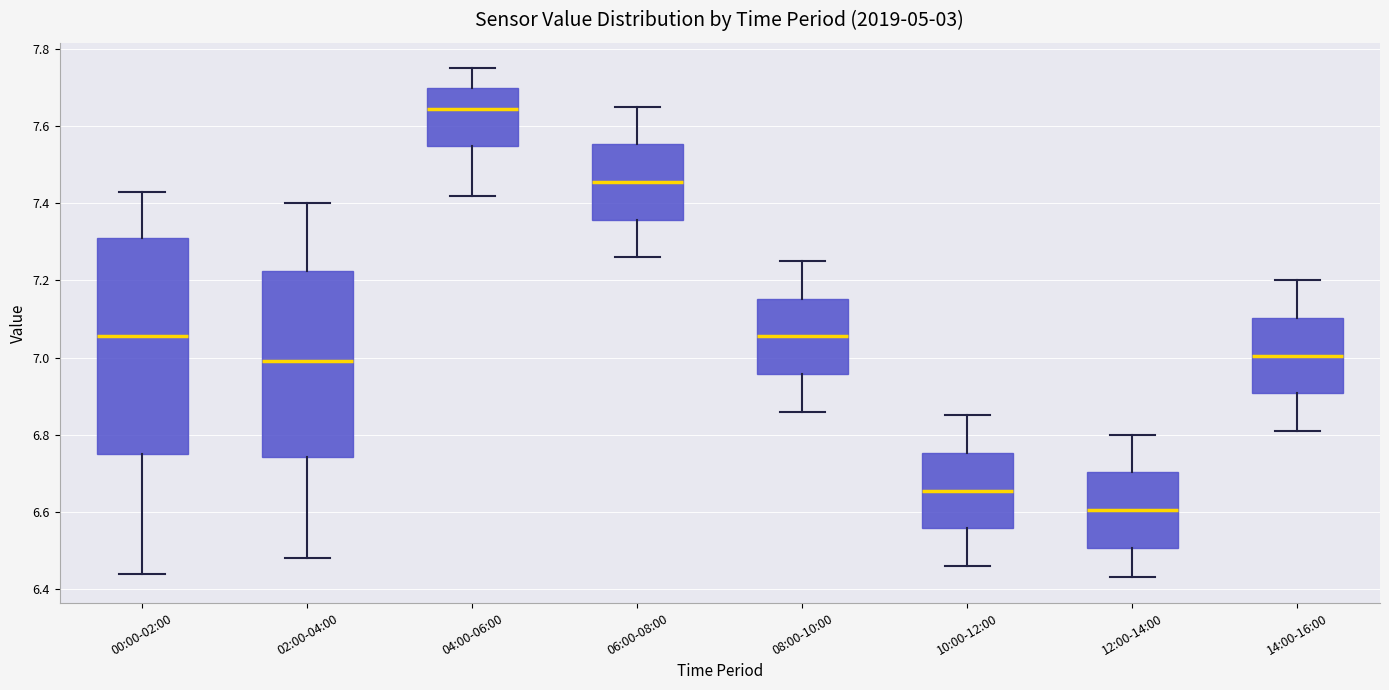

Which box is the tallest, from its lower edge to its upper edge?

00:00-02:00